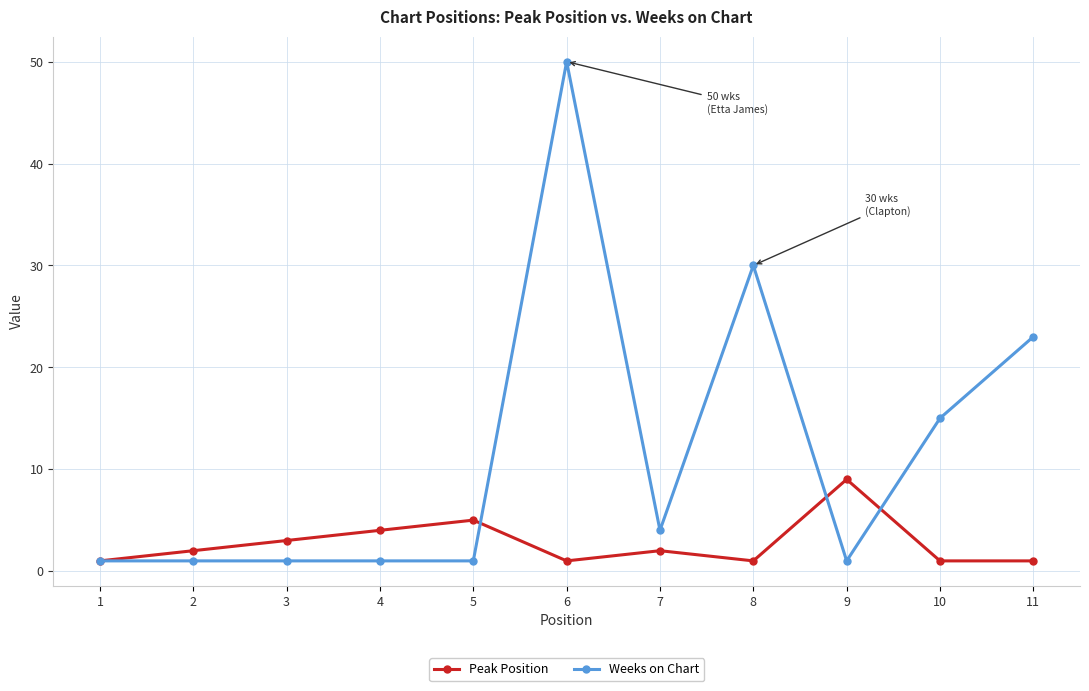

Between 6 and 8, which series saw the biggest shift?

Weeks on Chart